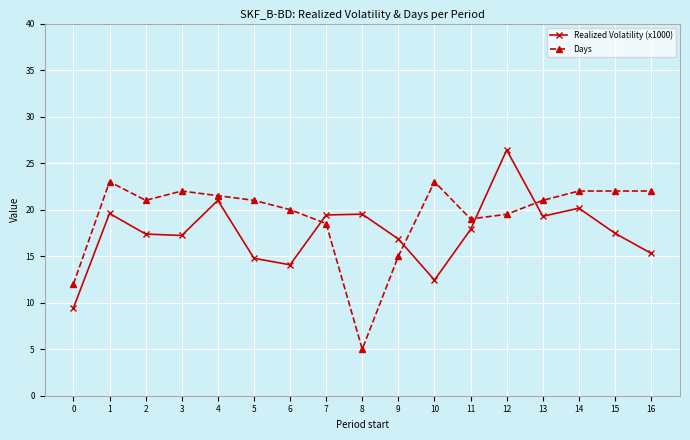

Which series has the widest spread of values?

Days